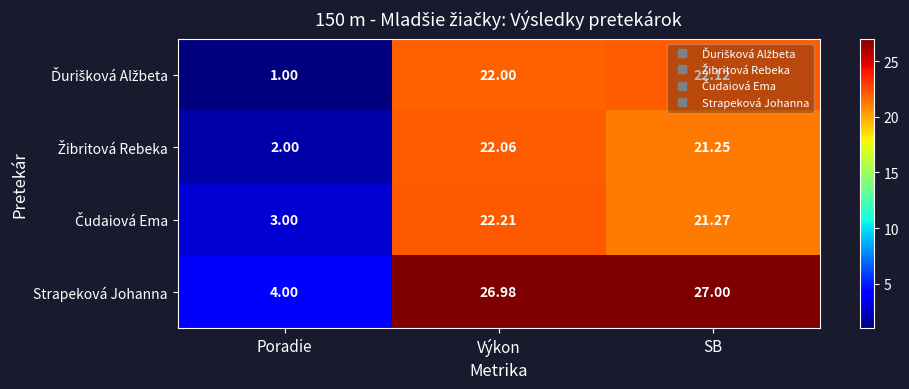

Rank the categories by Strapeková Johanna value from lowest to highest.

Poradie, Výkon, SB